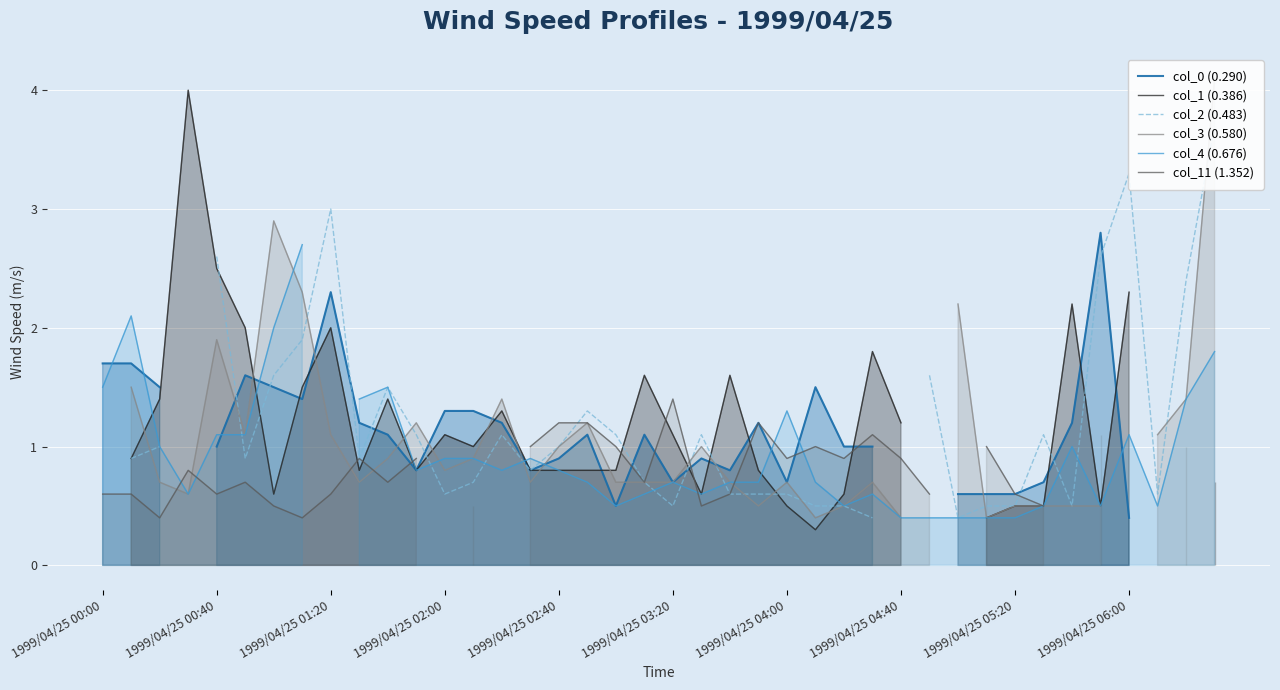

At how many categories does at least one series exceed 2?

12